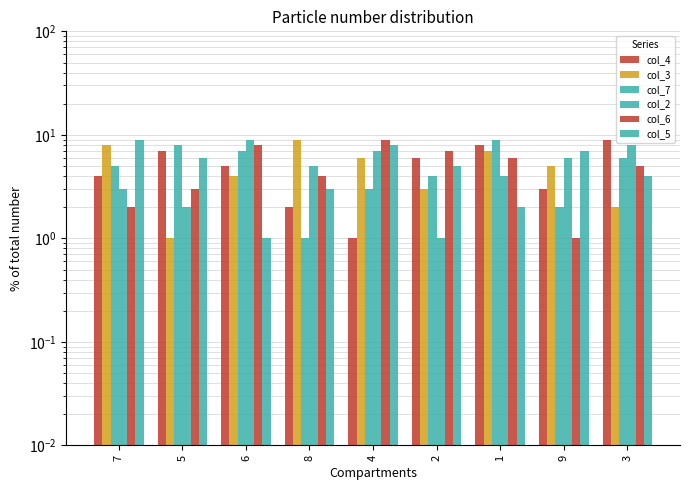

Where is col_7 nearest to the value 5?

7